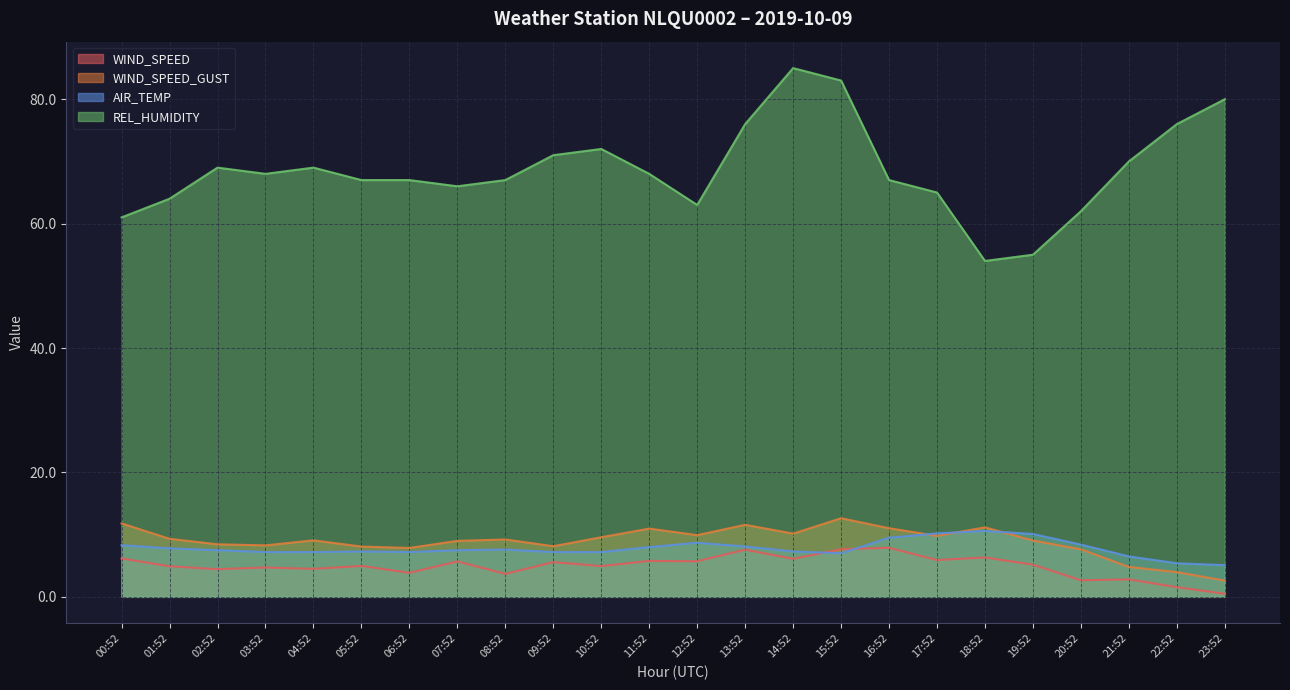

Which category has the lowest value across all series?

23:52